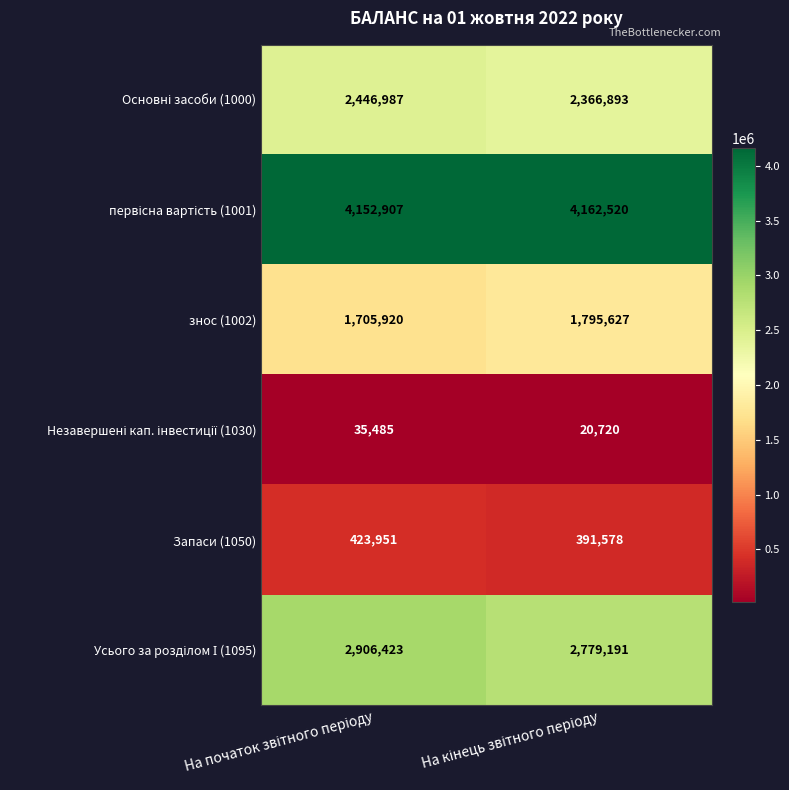

What is the lowest value of the Запаси (1050) series?

391578